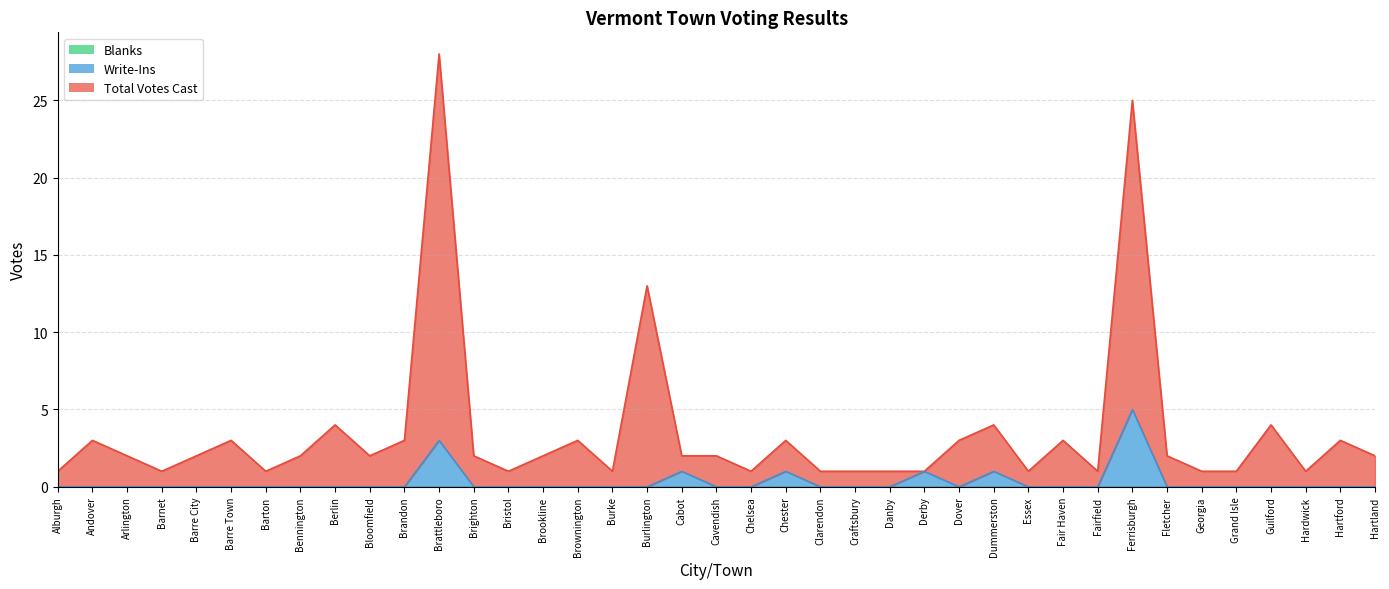

True or false: Total Votes Cast has more than 1 interior local peaks.

True